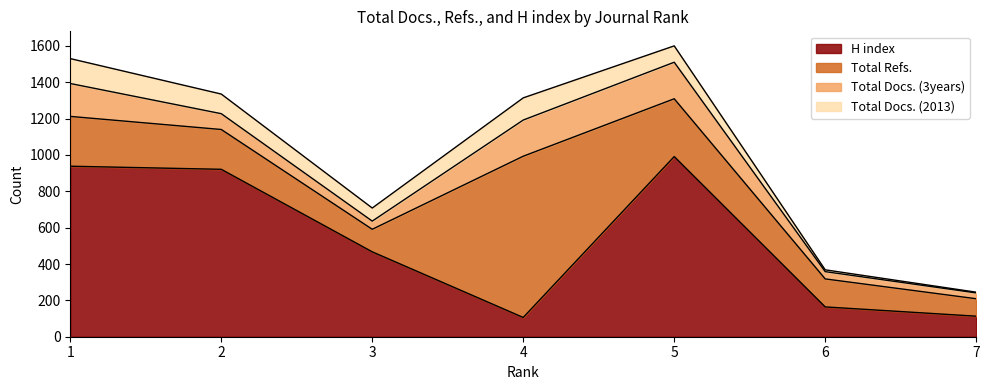

What is the average value of the Total Refs. series?

296